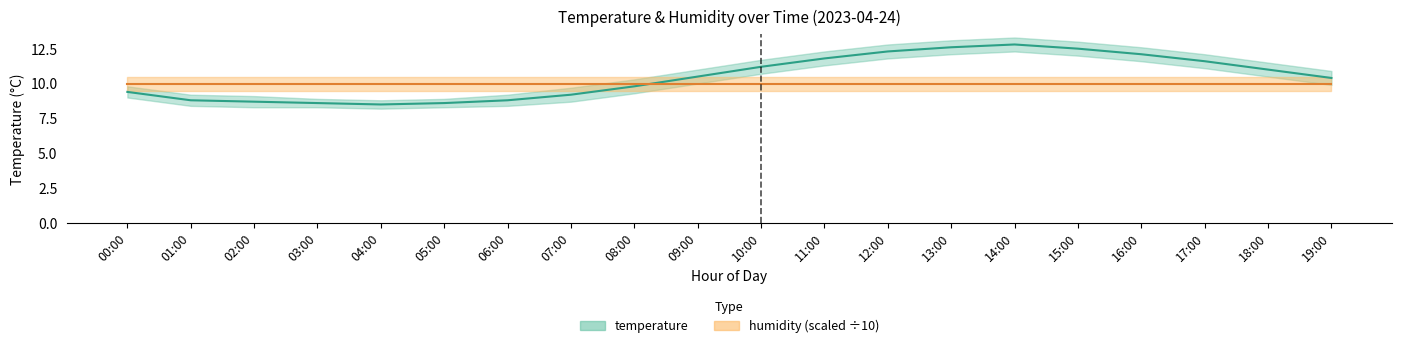

Rank the series at 18:00 from highest to lowest value.

temperature, humidity